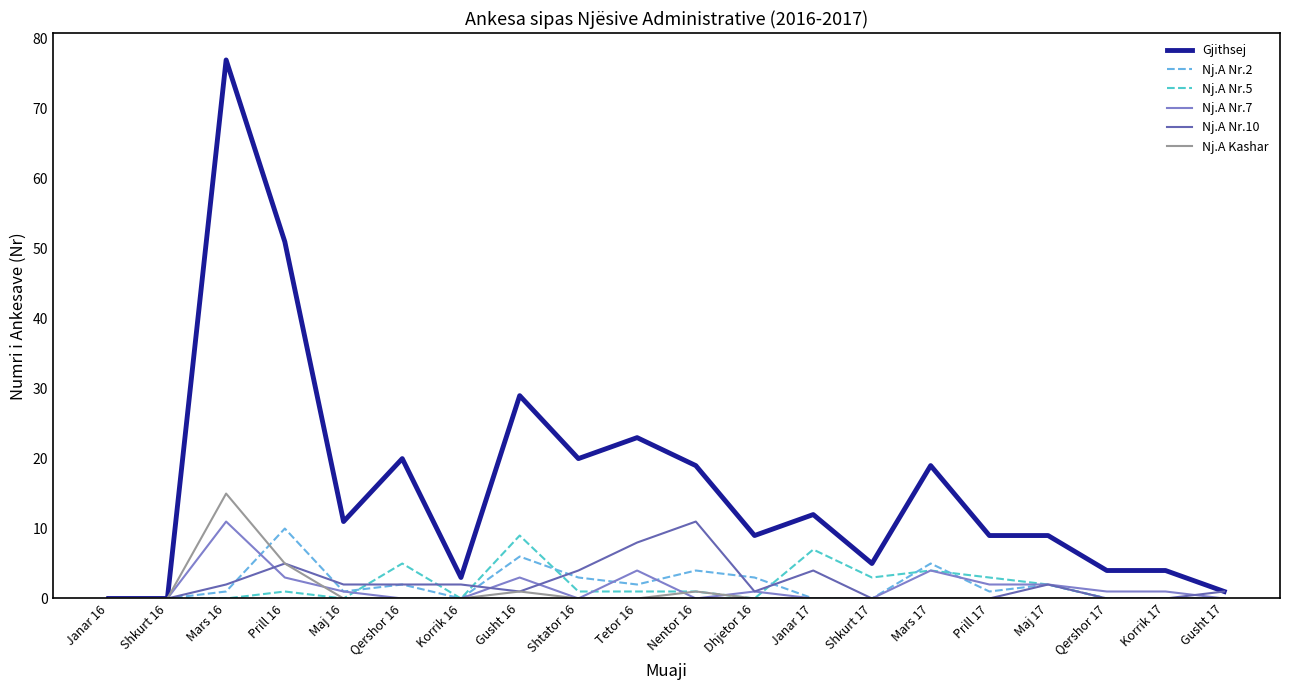

How many Nj.A Nr.2 values are between 0 and 3?

16